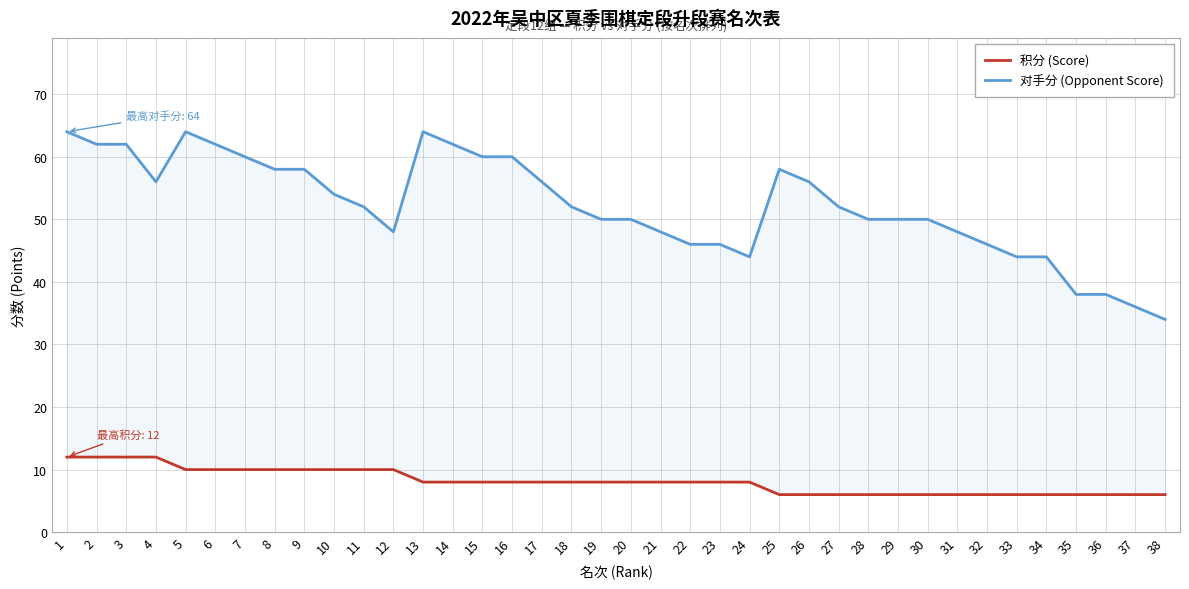

What is the sum of all 对手分 (Opponent Score) values?

1982